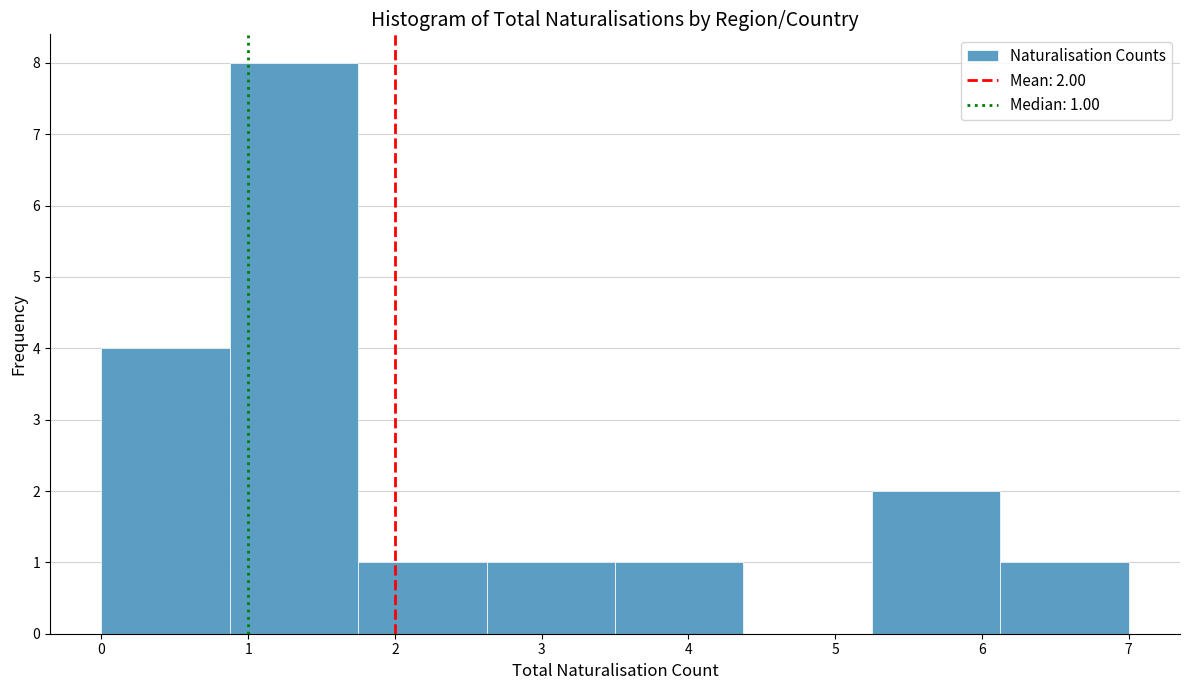

Over which range of the x-axis is the bar tallest?

0.9 to 1.8